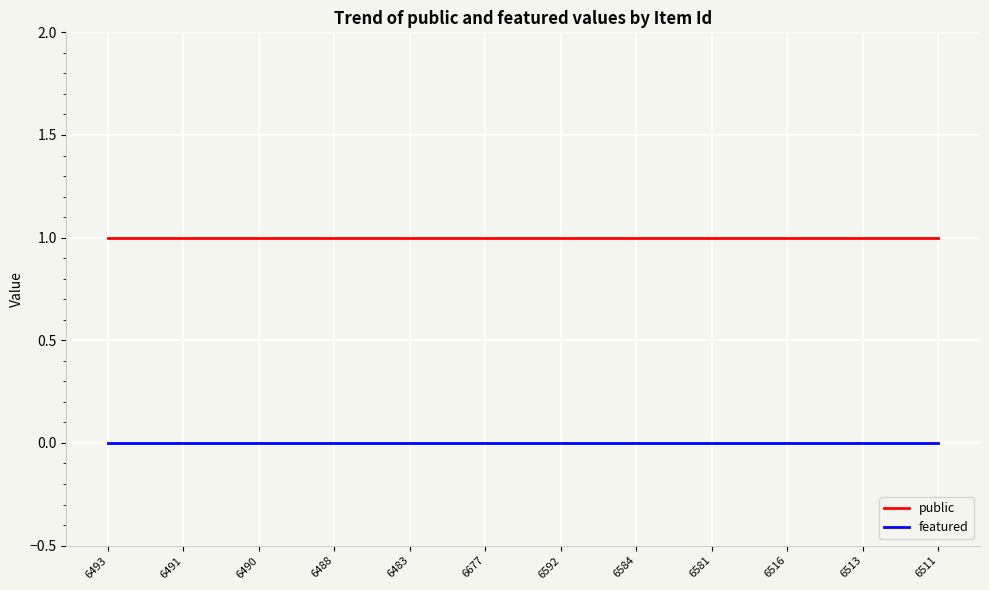

Rank the series at 6516 from highest to lowest value.

public, featured